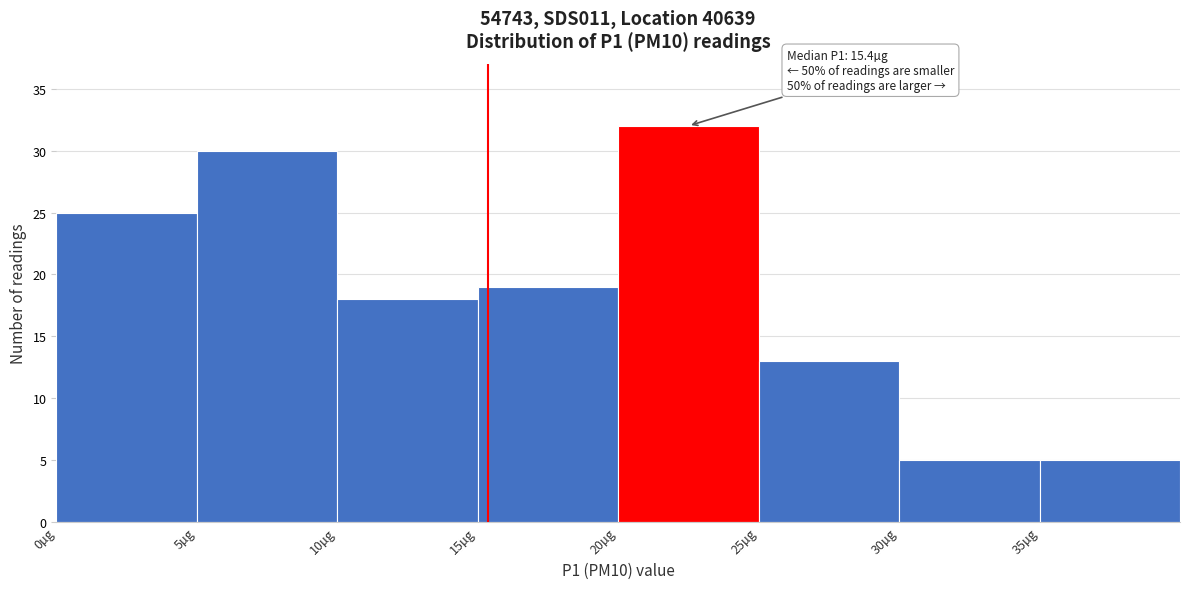

Which range on the x-axis has the tallest bar?

20 to 25